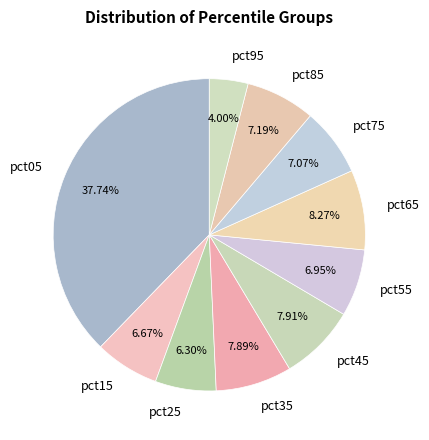

Is the sum of pct65 and pct55 greater than half?

No